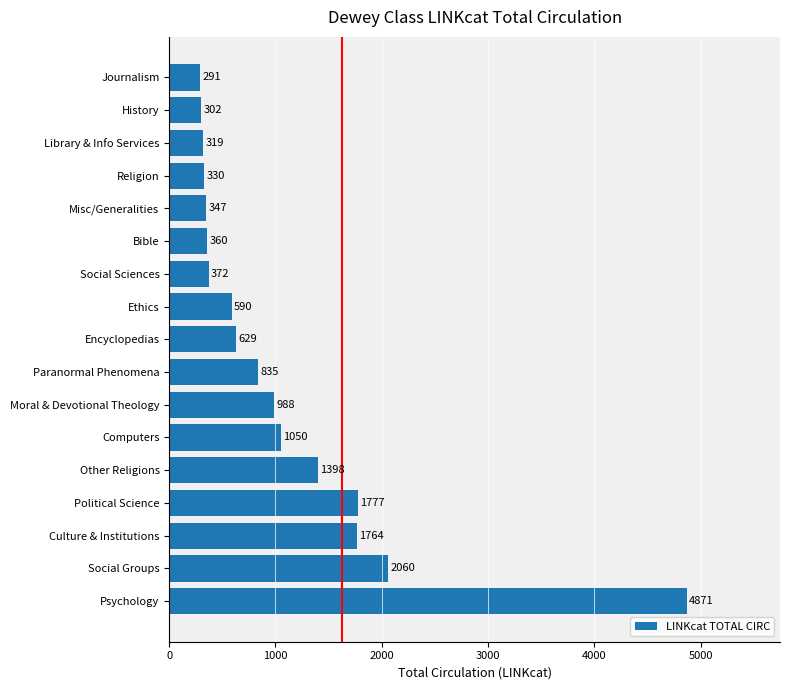

At which label is the value closest to 2581?

Social Groups